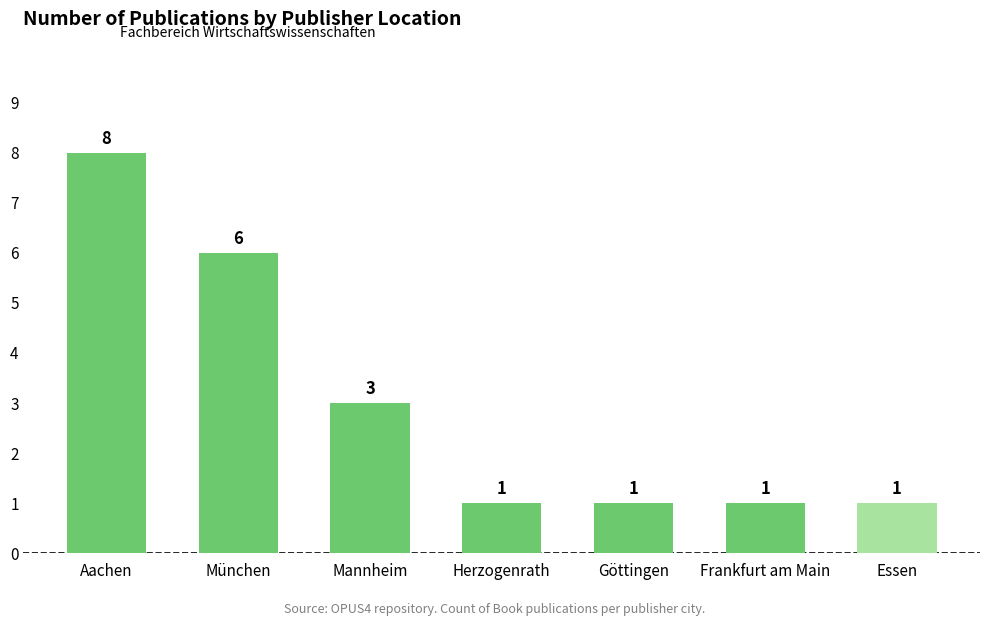

Between Frankfurt am Main and Mannheim, which is larger?

Mannheim